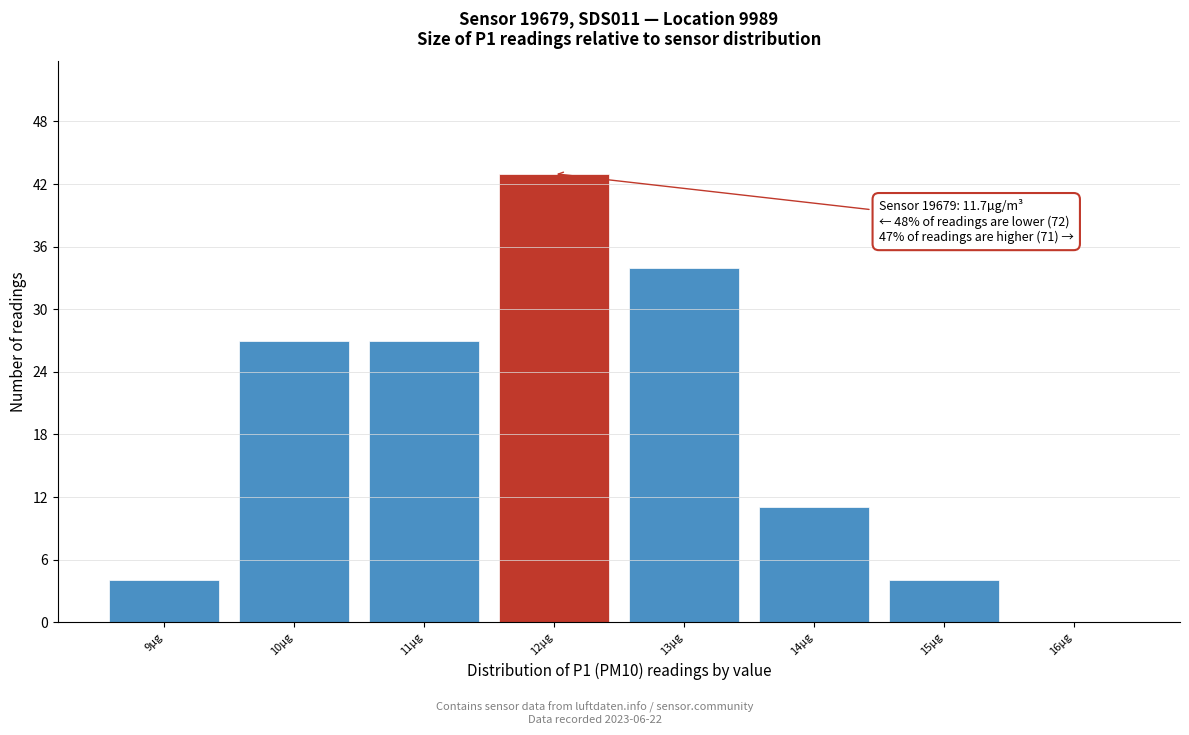

Reading left to right, list all the values displayed in this chart.

9µg=4	10µg=27	11µg=27	12µg=43	13µg=34	14µg=11	15µg=4	16µg=0